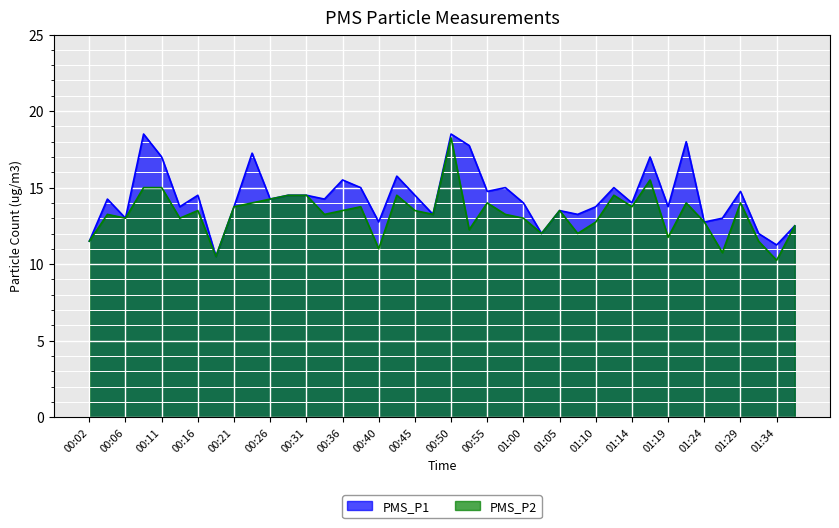

What is the difference between the PMS_P1 values at 00:28 and 00:53?

3.2